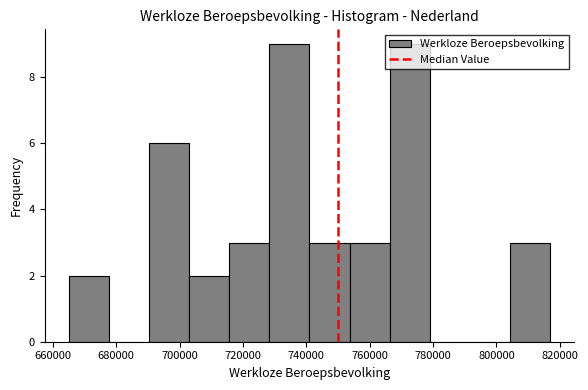

Reading left to right, transcribe this chart: for each bar, give the range it covers on the x-axis and its height. Neither the bar edges nor the heights are printed on the chart, so give them approximately, as read against the axes.

666000 to 678000: 2
678000 to 690000: 0
690000 to 704000: 6
704000 to 716000: 2
716000 to 728000: 3
728000 to 742000: 9
742000 to 754000: 3
754000 to 766000: 3
766000 to 780000: 9
780000 to 792000: 0
792000 to 804000: 0
804000 to 818000: 3